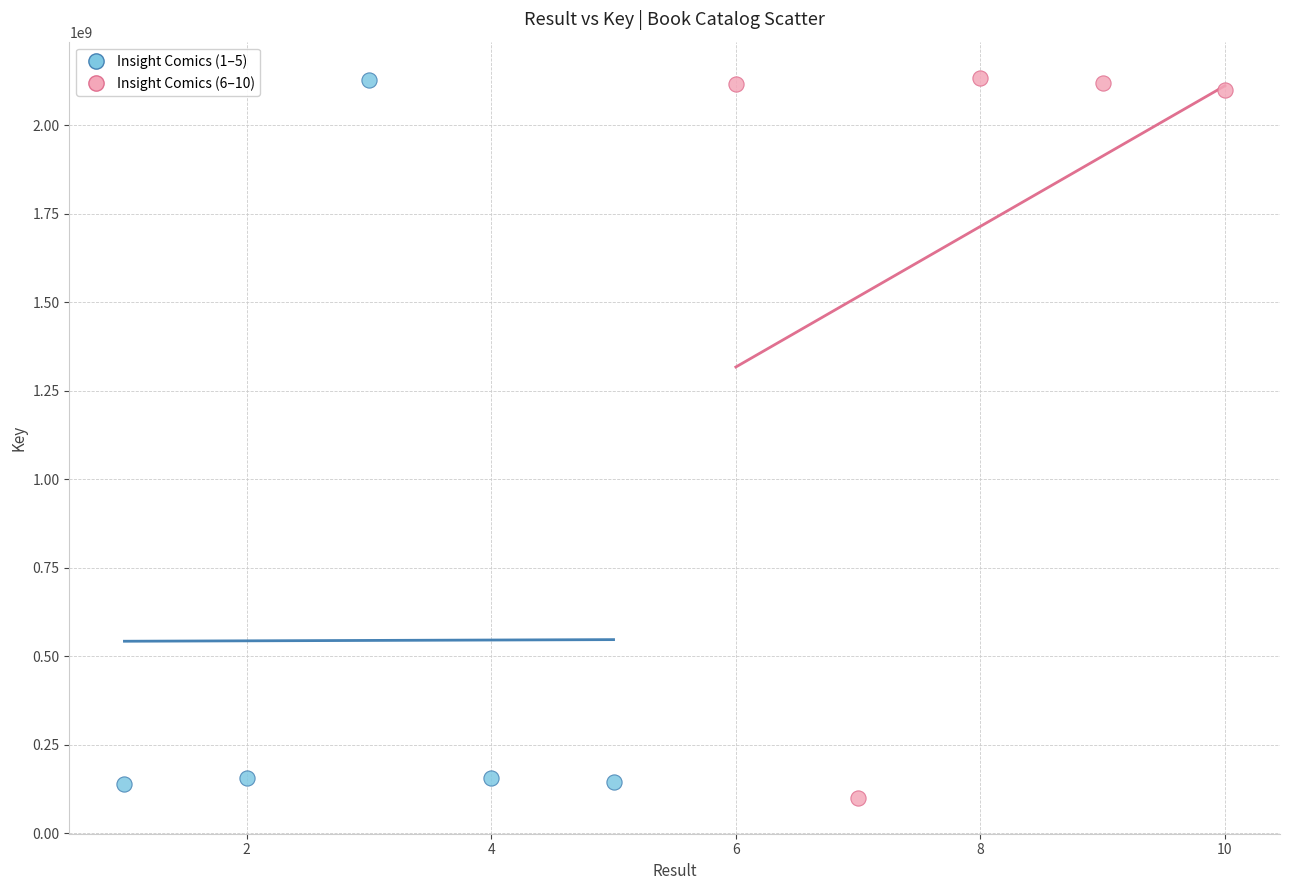

What are all the series names shown in the legend?

Insight Comics (1–5), Insight Comics (6–10)